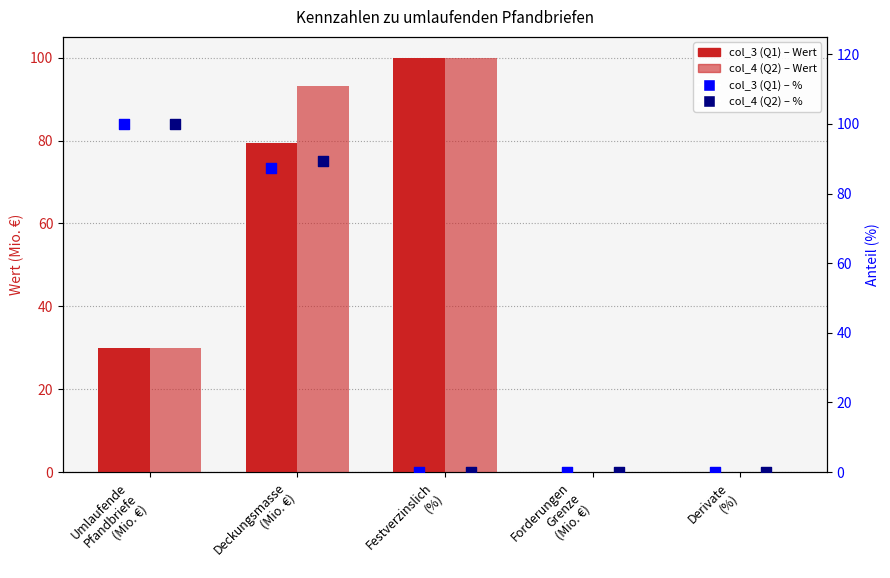

At how many categories does at least one series exceed 9?

3